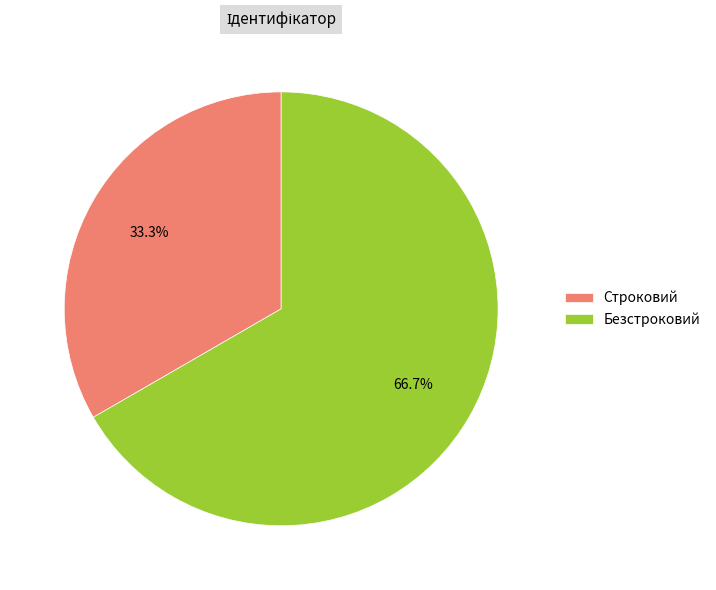

Which has a higher value, Безстроковий or Строковий?

Безстроковий